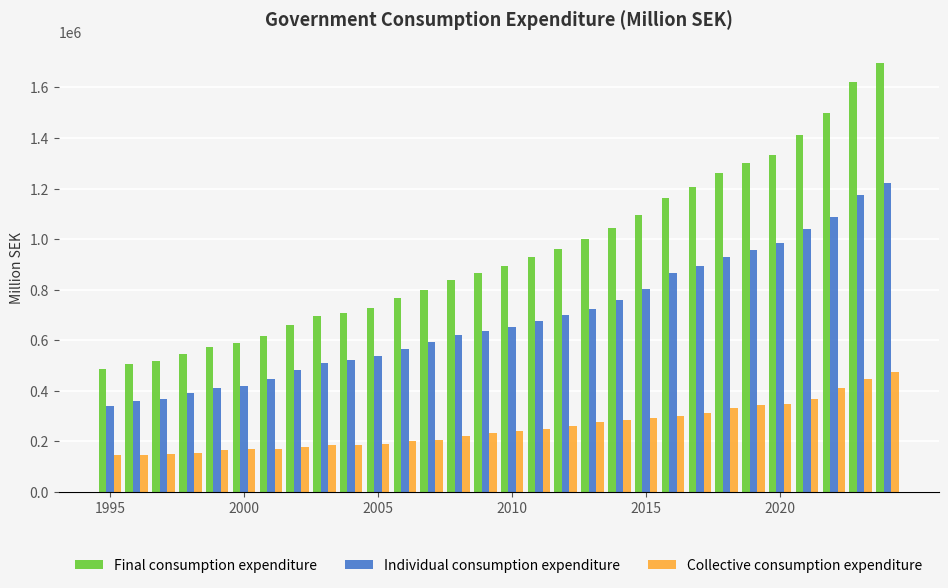

Rank the series by their average value, from lowest to highest.

Collective consumption expenditure, Individual consumption expenditure, Final consumption expenditure